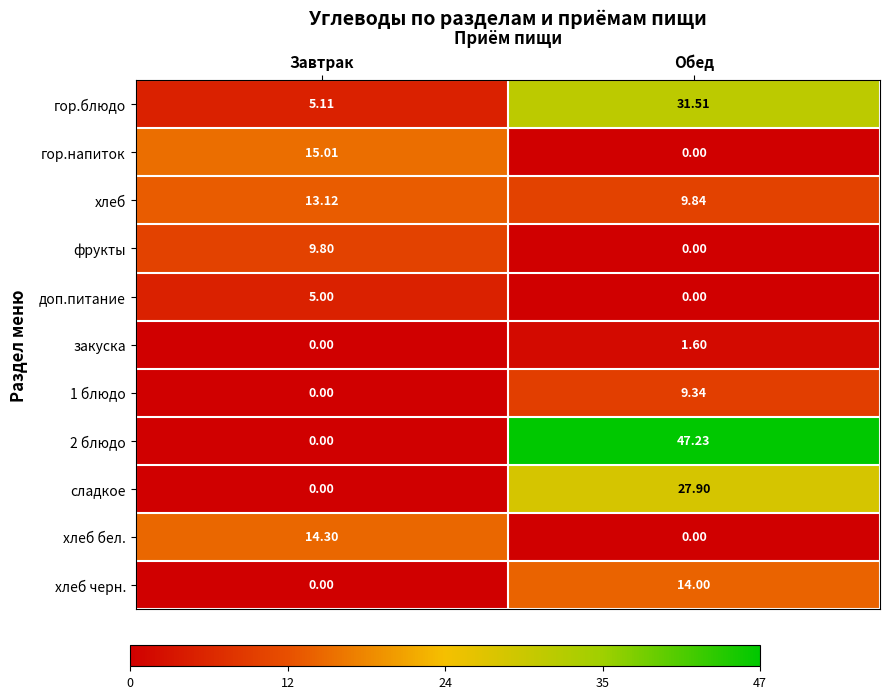

Where is хлеб черн. nearest to the value 7?

Завтрак